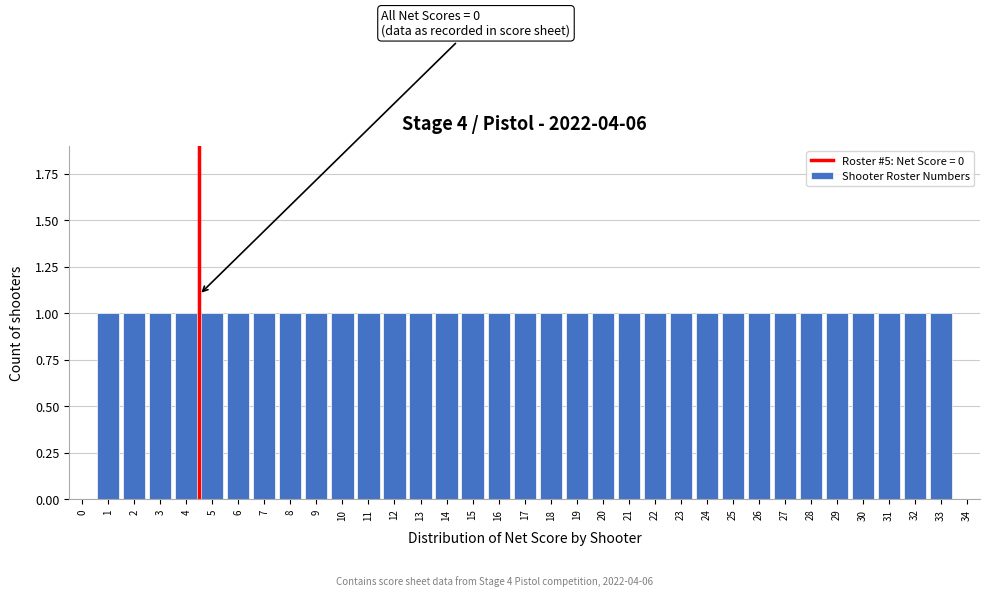

Approximately how many times larger is the value at 22 compared to 23?

1.0